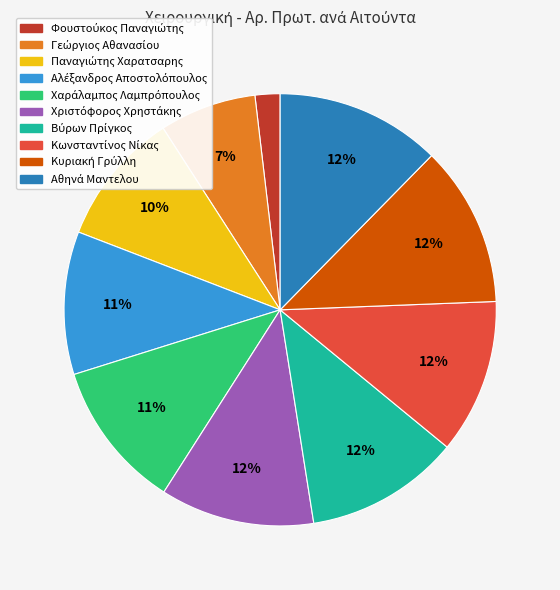

Count the number of slices in the pie.

10